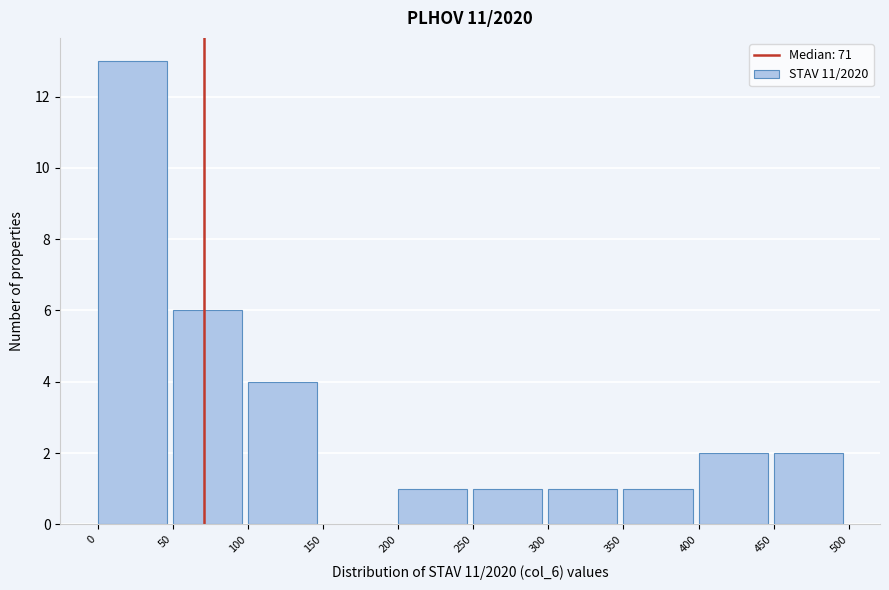

Reading left to right, list every bar in this chart as the range it spans on the x-axis followed by its height. The values are not printed on the chart, so give them approximately, as read against the axis.

0 to 50: 13
50 to 100: 6
100 to 150: 4
150 to 200: 0
200 to 250: 1
250 to 300: 1
300 to 350: 1
350 to 400: 1
400 to 450: 2
450 to 500: 2